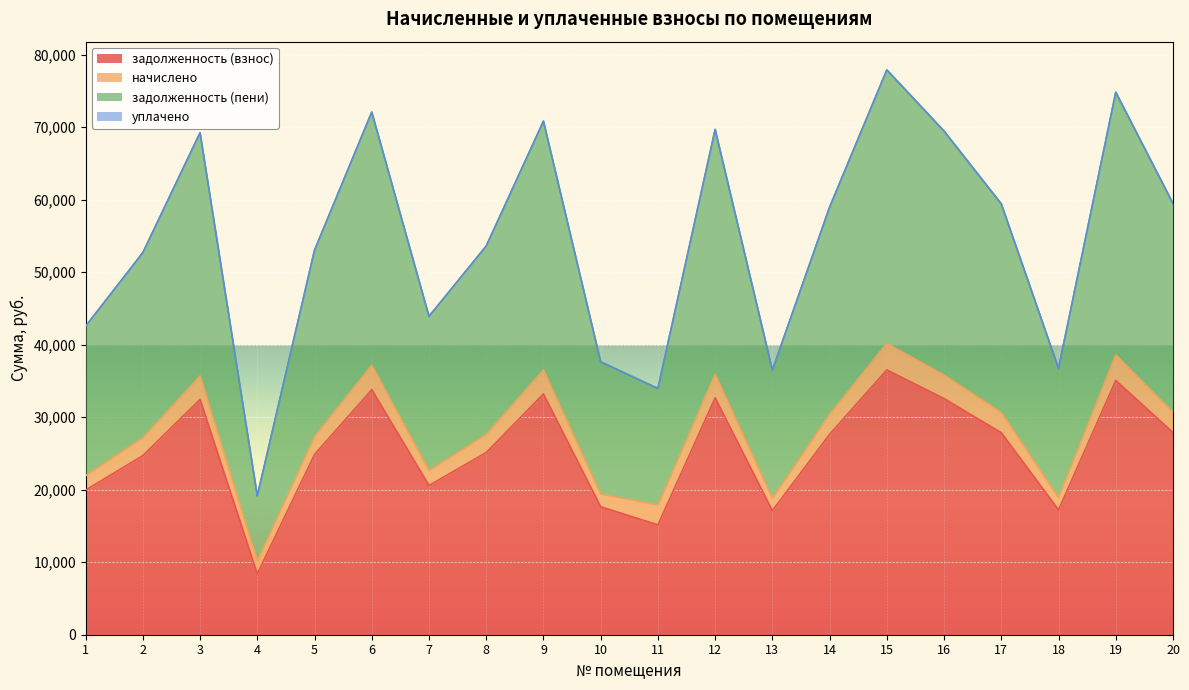

What is the sum of the задолженность (взнос) values at 5 and 11?

40025.0